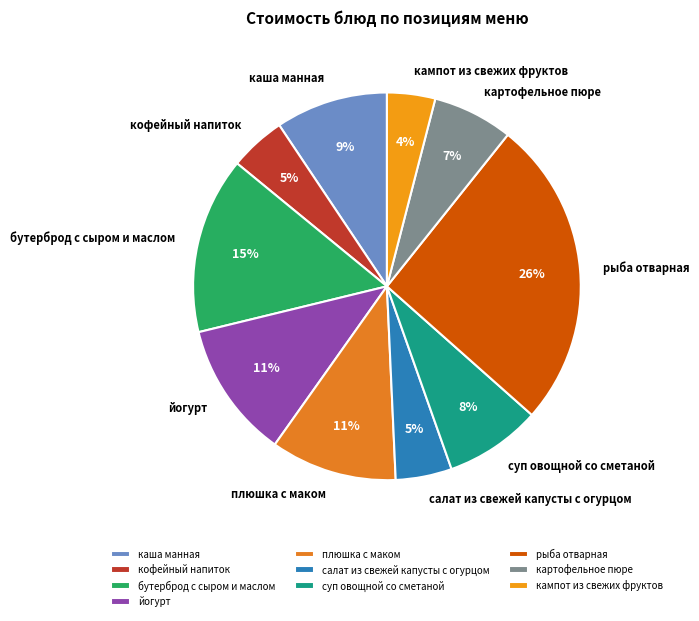

To the nearest percent, what percentage of the pie is рыба отварная?

26%